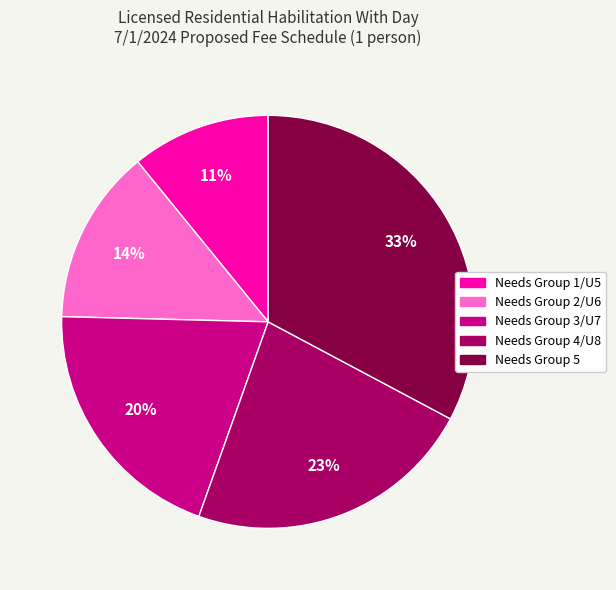

Count the number of slices in the pie.

5